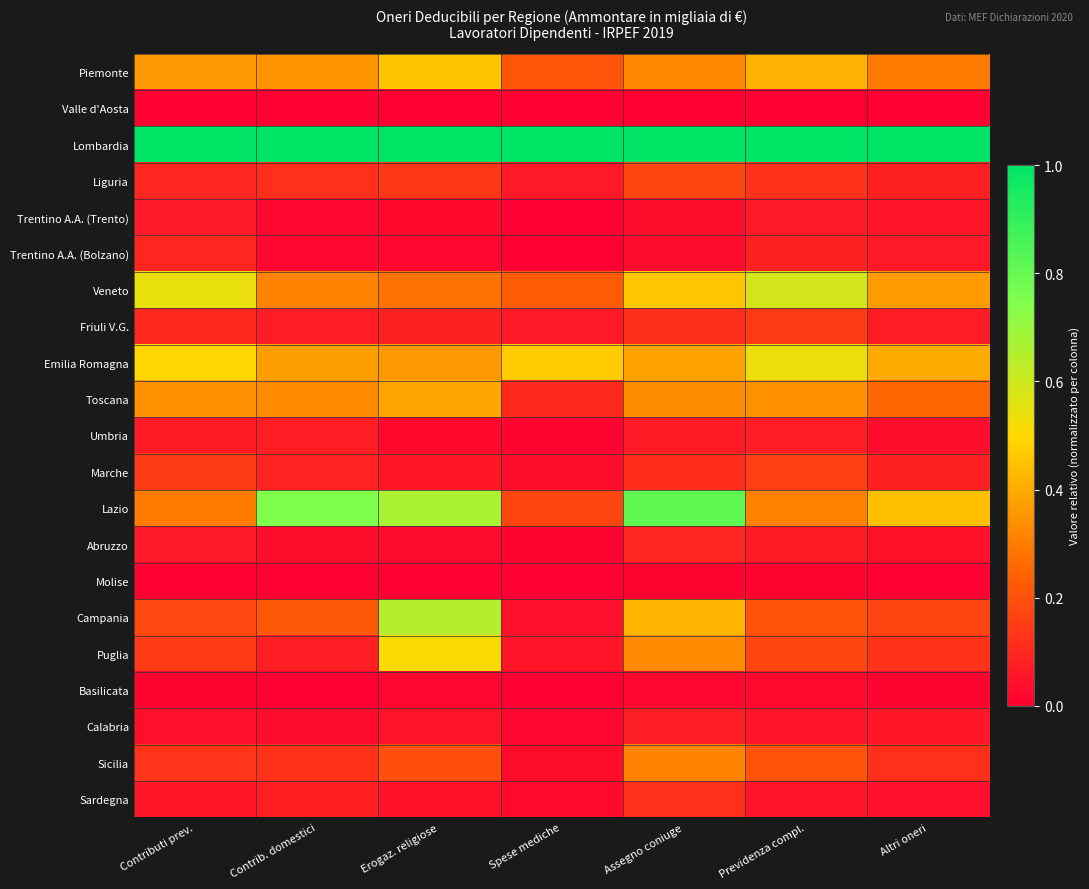

Reading left to right, transcribe all the data shown in this chart.

Piemonte: Contributi prev.=0.4	Contrib. domestici=0.3	Erogaz. religiose=0.5	Spese mediche=0.2	Assegno coniuge=0.3	Previdenza compl.=0.4	Altri oneri=0.3
Valle d'Aosta: Contributi prev.=0.0	Contrib. domestici=0.0	Erogaz. religiose=0.0	Spese mediche=0.0	Assegno coniuge=0.0	Previdenza compl.=0.0	Altri oneri=0.0
Lombardia: Contributi prev.=1.0	Contrib. domestici=1.0	Erogaz. religiose=1.0	Spese mediche=1.0	Assegno coniuge=1.0	Previdenza compl.=1.0	Altri oneri=1.0
Liguria: Contributi prev.=0.1	Contrib. domestici=0.1	Erogaz. religiose=0.1	Spese mediche=0.1	Assegno coniuge=0.2	Previdenza compl.=0.1	Altri oneri=0.1
Trentino A.A. (Trento): Contributi prev.=0.1	Contrib. domestici=0.0	Erogaz. religiose=0.0	Spese mediche=0.0	Assegno coniuge=0.0	Previdenza compl.=0.1	Altri oneri=0.1
Trentino A.A. (Bolzano): Contributi prev.=0.1	Contrib. domestici=0.0	Erogaz. religiose=0.0	Spese mediche=0.0	Assegno coniuge=0.0	Previdenza compl.=0.1	Altri oneri=0.1
Veneto: Contributi prev.=0.5	Contrib. domestici=0.3	Erogaz. religiose=0.3	Spese mediche=0.2	Assegno coniuge=0.5	Previdenza compl.=0.6	Altri oneri=0.4
Friuli V.G.: Contributi prev.=0.1	Contrib. domestici=0.1	Erogaz. religiose=0.1	Spese mediche=0.1	Assegno coniuge=0.1	Previdenza compl.=0.2	Altri oneri=0.1
Emilia Romagna: Contributi prev.=0.5	Contrib. domestici=0.4	Erogaz. religiose=0.4	Spese mediche=0.5	Assegno coniuge=0.4	Previdenza compl.=0.5	Altri oneri=0.4
Toscana: Contributi prev.=0.3	Contrib. domestici=0.3	Erogaz. religiose=0.4	Spese mediche=0.1	Assegno coniuge=0.3	Previdenza compl.=0.3	Altri oneri=0.2
Umbria: Contributi prev.=0.1	Contrib. domestici=0.1	Erogaz. religiose=0.0	Spese mediche=0.0	Assegno coniuge=0.1	Previdenza compl.=0.1	Altri oneri=0.0
Marche: Contributi prev.=0.1	Contrib. domestici=0.1	Erogaz. religiose=0.1	Spese mediche=0.0	Assegno coniuge=0.1	Previdenza compl.=0.2	Altri oneri=0.1
Lazio: Contributi prev.=0.3	Contrib. domestici=0.7	Erogaz. religiose=0.7	Spese mediche=0.2	Assegno coniuge=0.8	Previdenza compl.=0.3	Altri oneri=0.4
Abruzzo: Contributi prev.=0.1	Contrib. domestici=0.0	Erogaz. religiose=0.0	Spese mediche=0.0	Assegno coniuge=0.1	Previdenza compl.=0.1	Altri oneri=0.0
Molise: Contributi prev.=0.0	Contrib. domestici=0.0	Erogaz. religiose=0.0	Spese mediche=0.0	Assegno coniuge=0.0	Previdenza compl.=0.0	Altri oneri=0.0
Campania: Contributi prev.=0.2	Contrib. domestici=0.2	Erogaz. religiose=0.6	Spese mediche=0.0	Assegno coniuge=0.4	Previdenza compl.=0.2	Altri oneri=0.2
Puglia: Contributi prev.=0.1	Contrib. domestici=0.1	Erogaz. religiose=0.5	Spese mediche=0.1	Assegno coniuge=0.3	Previdenza compl.=0.2	Altri oneri=0.1
Basilicata: Contributi prev.=0.0	Contrib. domestici=0.0	Erogaz. religiose=0.0	Spese mediche=0.0	Assegno coniuge=0.0	Previdenza compl.=0.0	Altri oneri=0.0
Calabria: Contributi prev.=0.0	Contrib. domestici=0.0	Erogaz. religiose=0.1	Spese mediche=0.0	Assegno coniuge=0.1	Previdenza compl.=0.1	Altri oneri=0.1
Sicilia: Contributi prev.=0.1	Contrib. domestici=0.1	Erogaz. religiose=0.2	Spese mediche=0.0	Assegno coniuge=0.3	Previdenza compl.=0.2	Altri oneri=0.1
Sardegna: Contributi prev.=0.1	Contrib. domestici=0.1	Erogaz. religiose=0.0	Spese mediche=0.0	Assegno coniuge=0.1	Previdenza compl.=0.0	Altri oneri=0.0